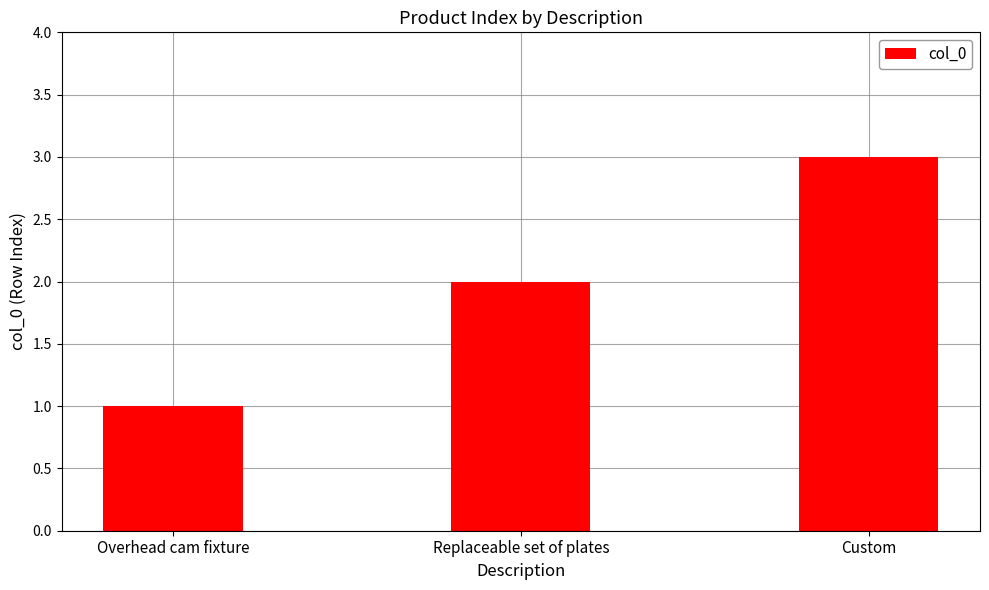

Count the values in the range 1 to 3.

3